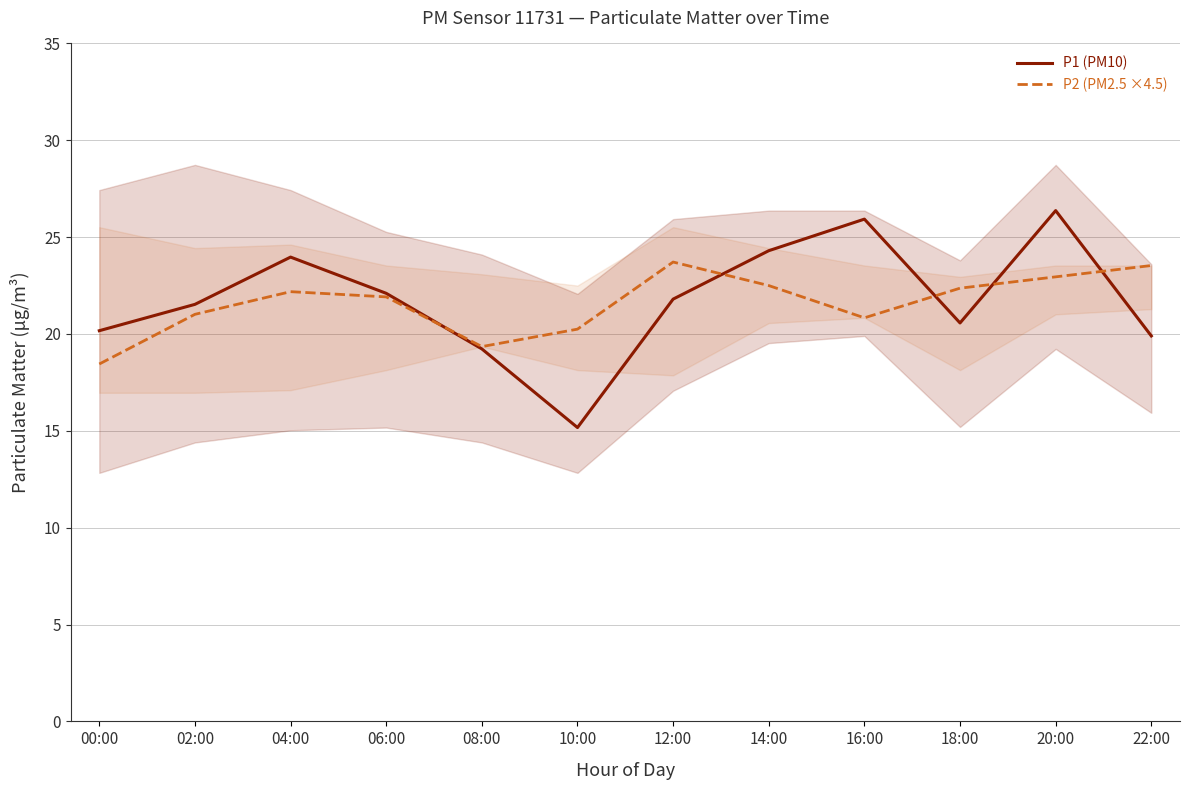

Where is the first local maximum for P1 (PM10)?

04:00